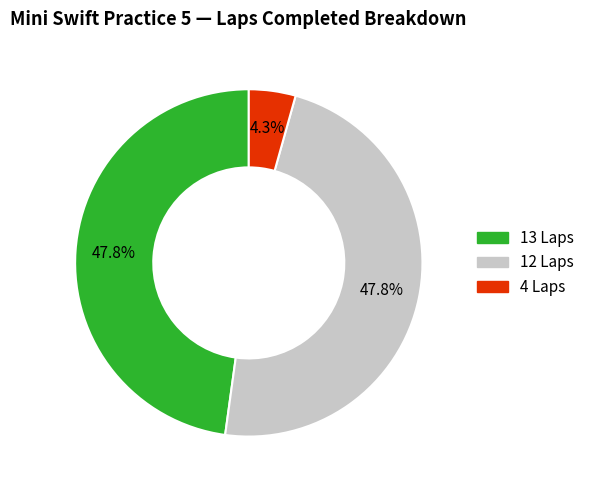

Is there a majority slice in this chart?

No